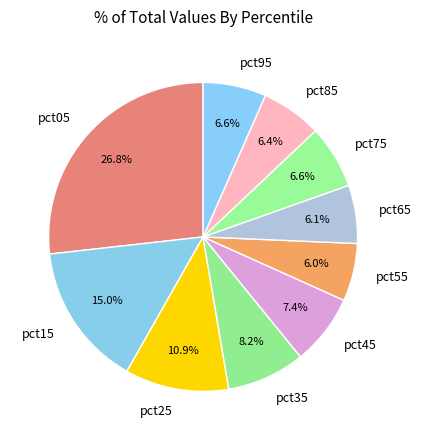

Between pct35 and pct45, which is larger?

pct35